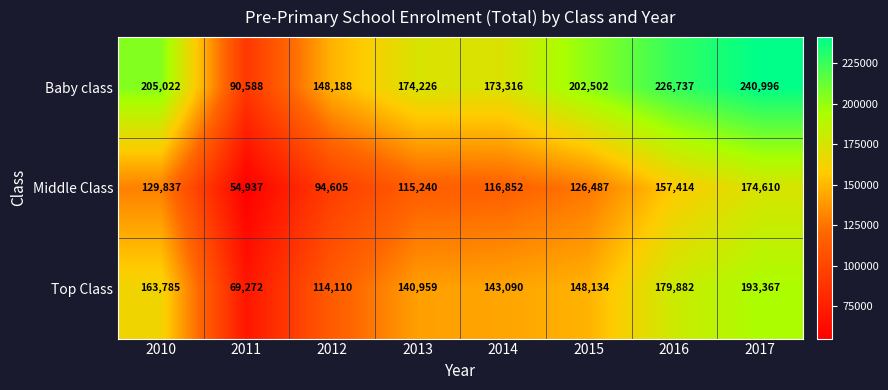

Which series has the largest range (max minus min)?

Baby class